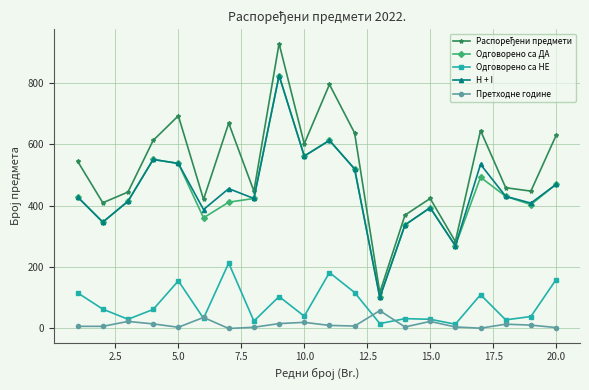

True or false: Одговорено са ДА and Претходне године intersect in this chart.

False